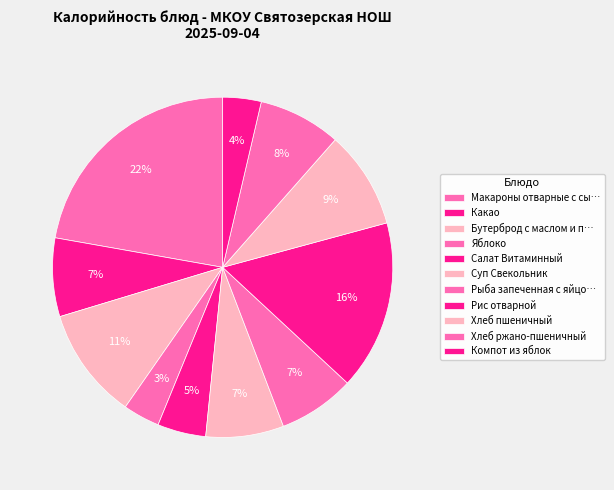

How many segments does this pie chart have?

11